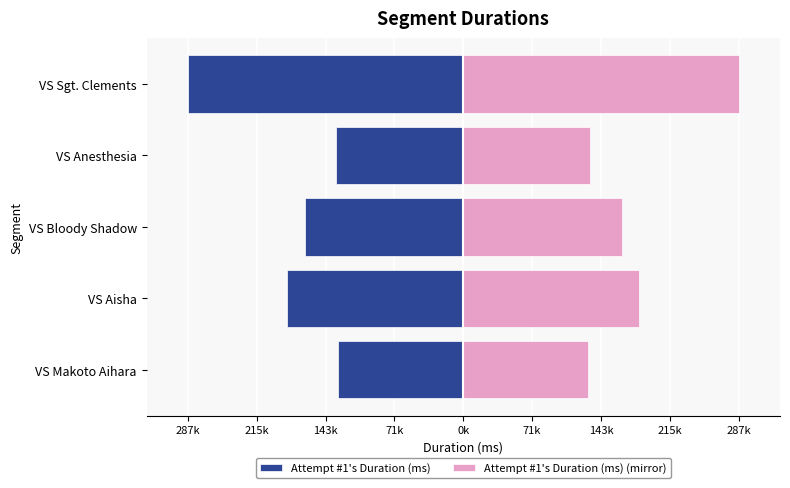

Rank the series at VS Aisha from highest to lowest value.

Attempt #1's Duration (ms) (mirror), Attempt #1's Duration (ms)